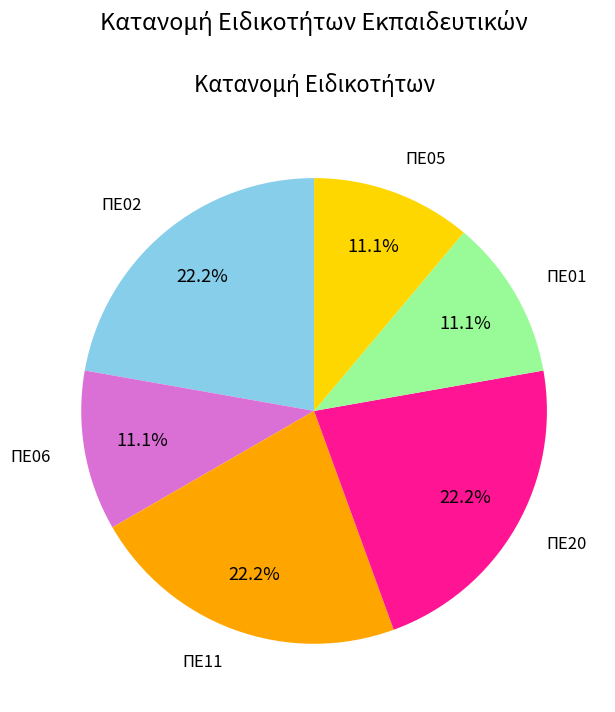

Is there any slice that represents more than half of the pie?

No